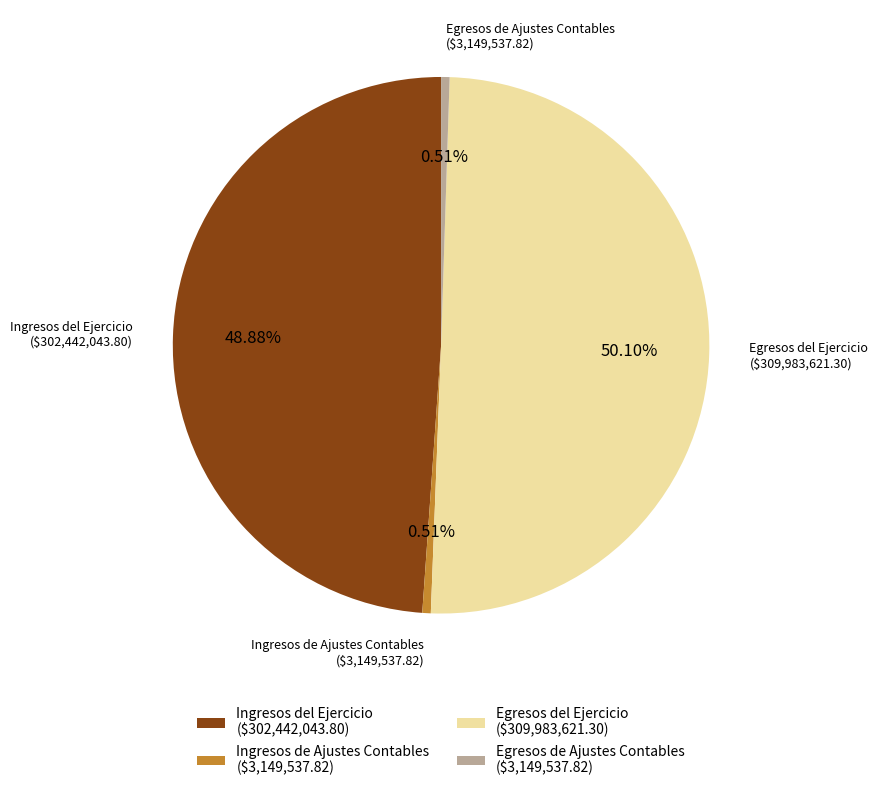

Which slice is the largest?

Egresos del Ejercicio